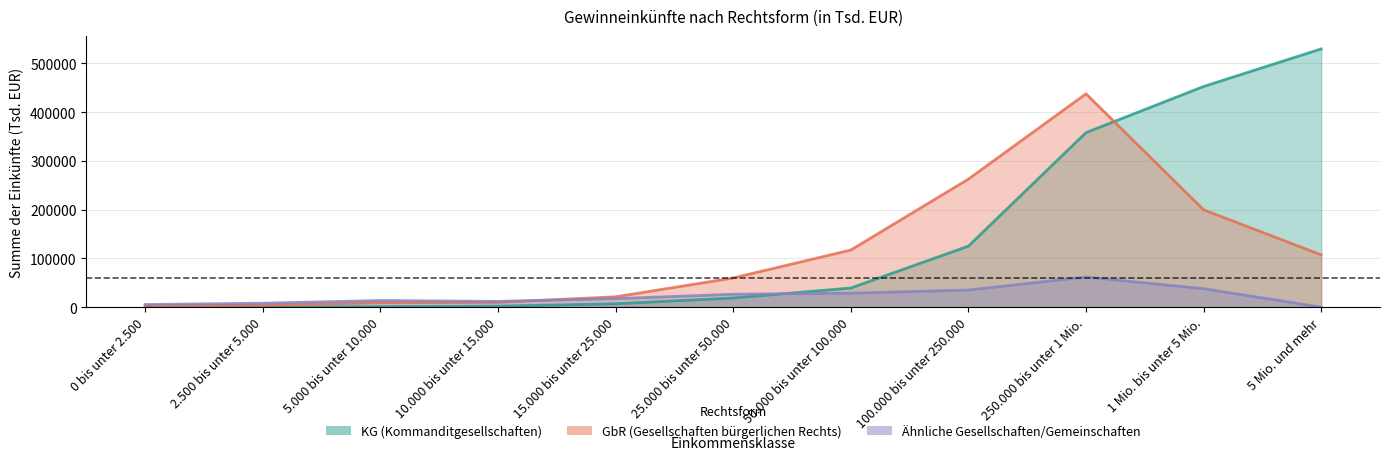

What is the difference between the maximum and minimum values in the KG series?

529686